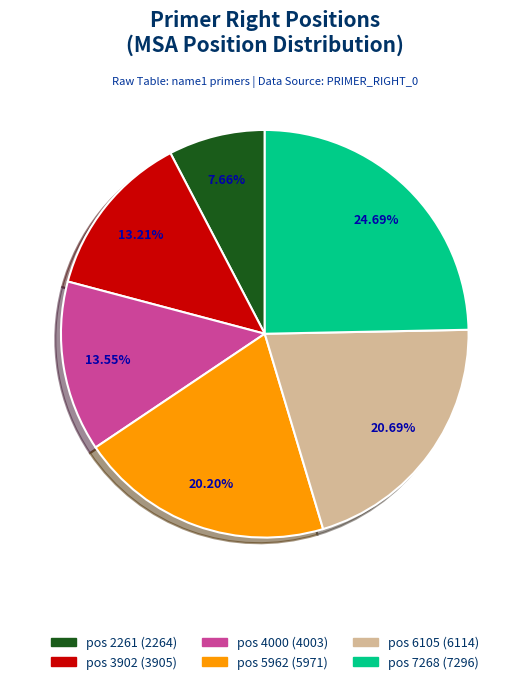

Which has a higher value, pos 6105 or pos 2261?

pos 6105